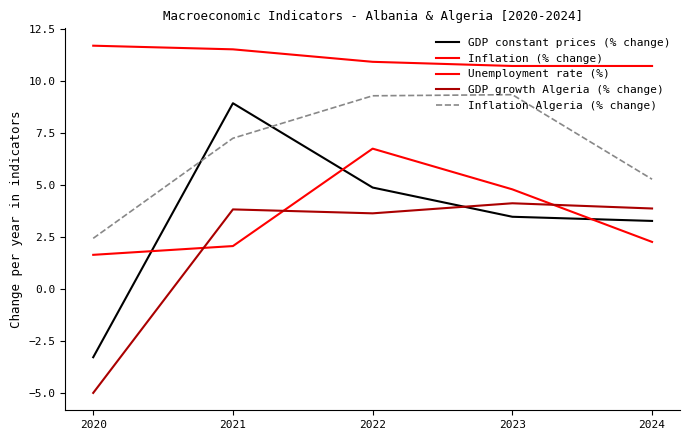

How many values in the Inflation (% change) series exceed 2?

4